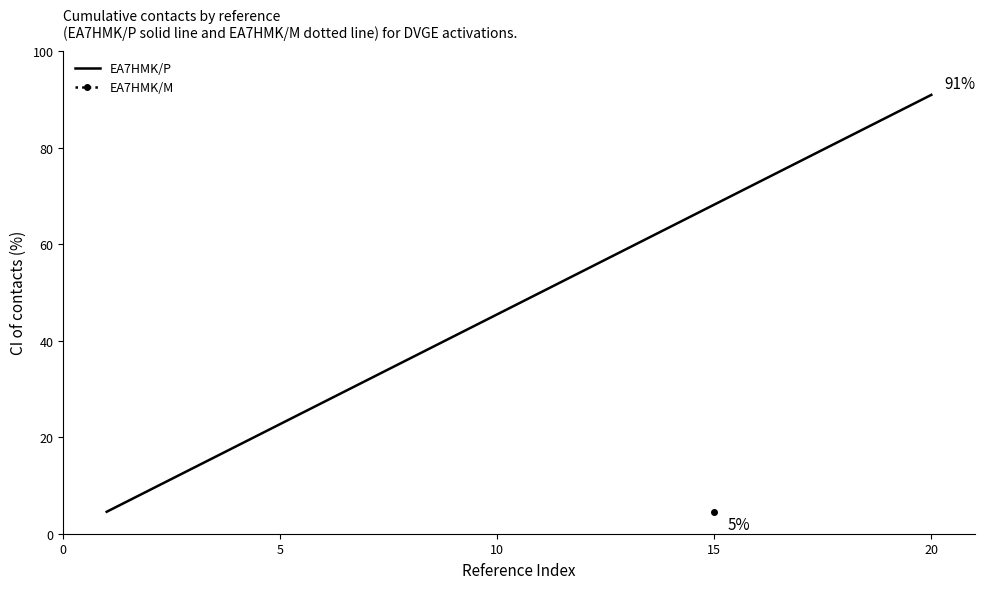

What is the value of the 6th point from the left?

27.3